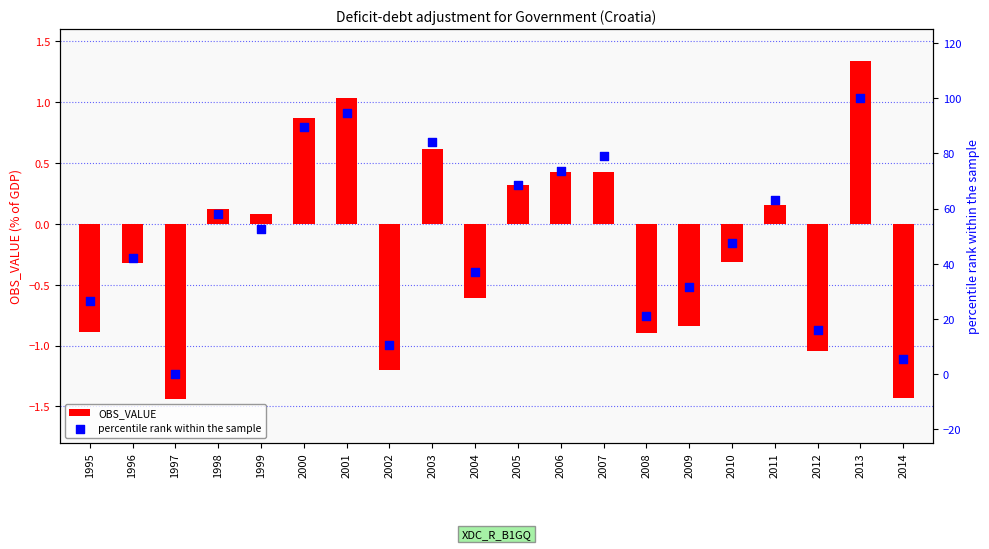

Is the value of OBS_VALUE at 2002 greater than the value of percentile rank within the sample at 2002?

No